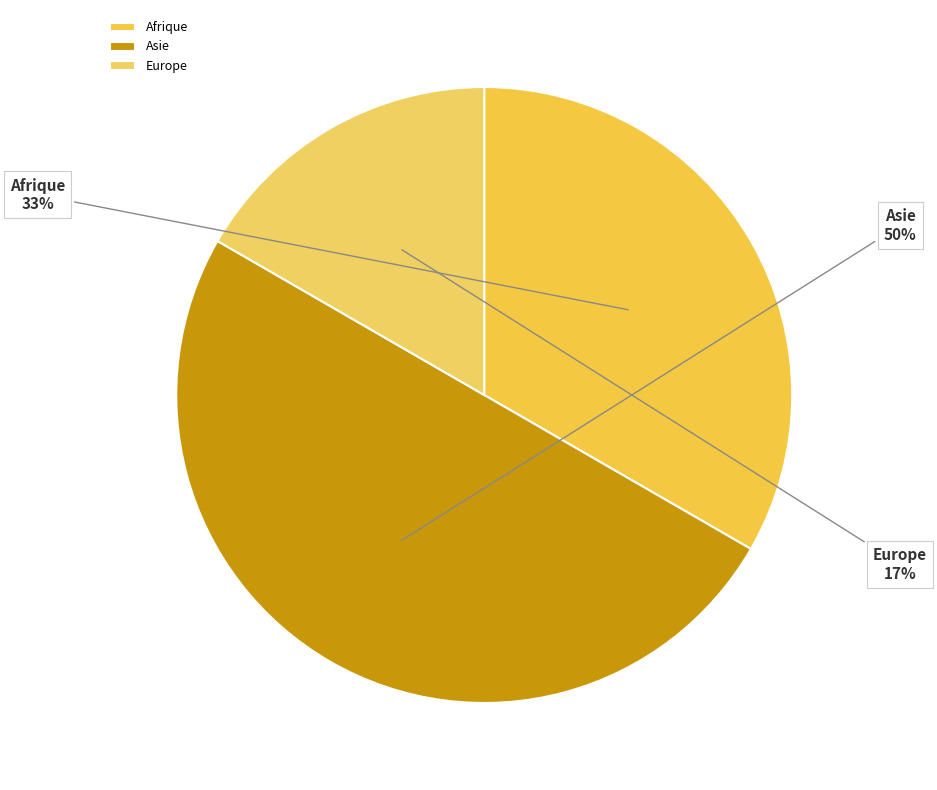

Is the sum of Asie and Europe greater than half?

Yes